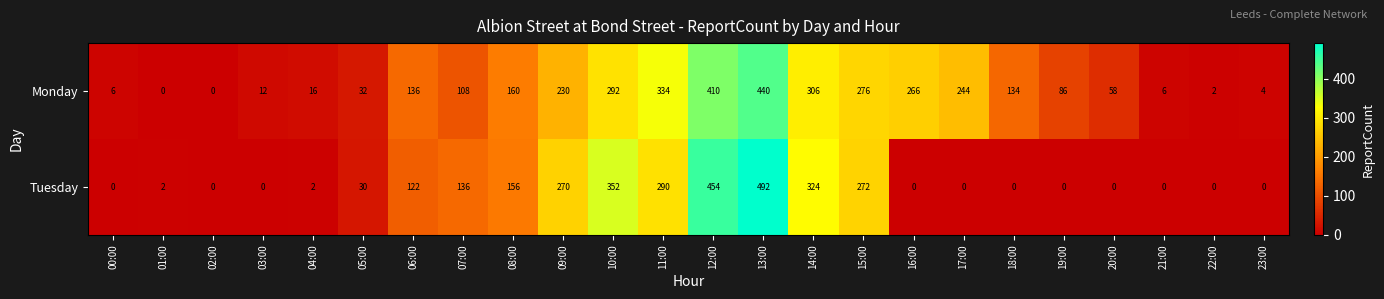

How many categories are shown in the chart?

24